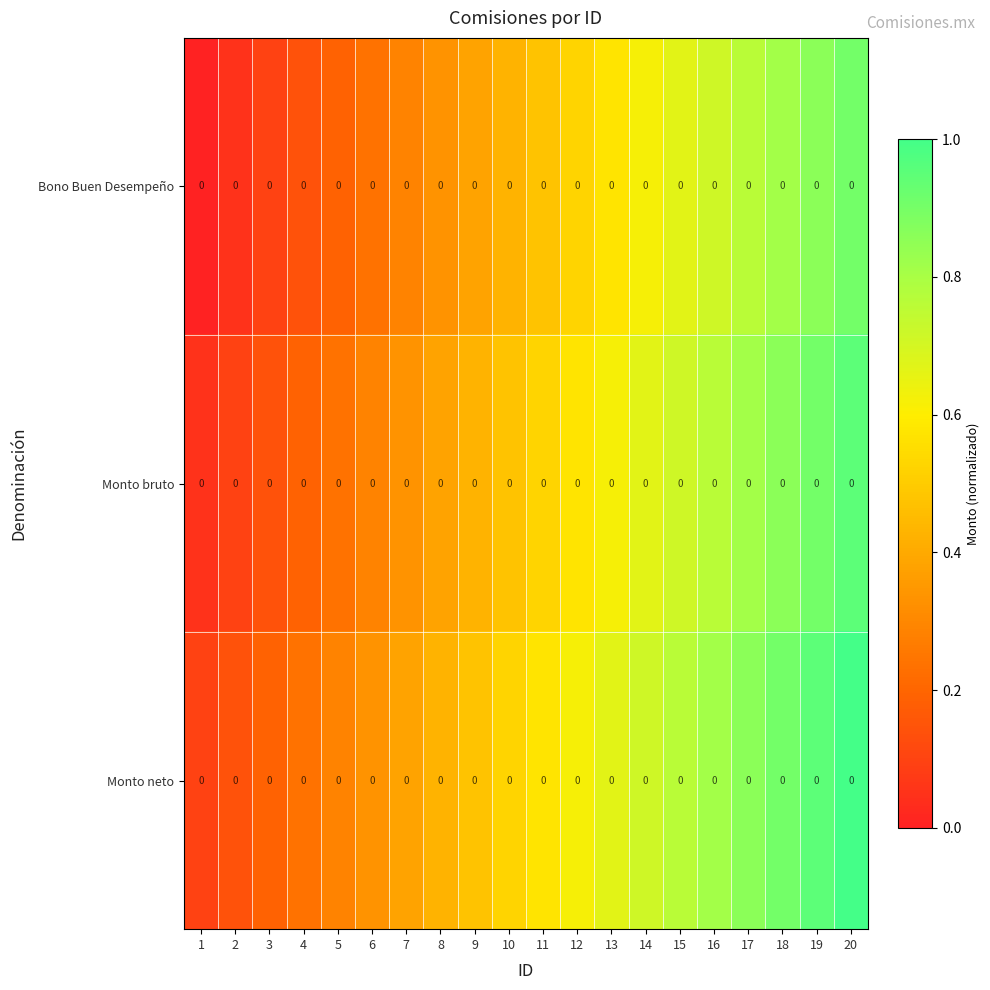

Which series has the widest spread of values?

Bono Buen Desempeño